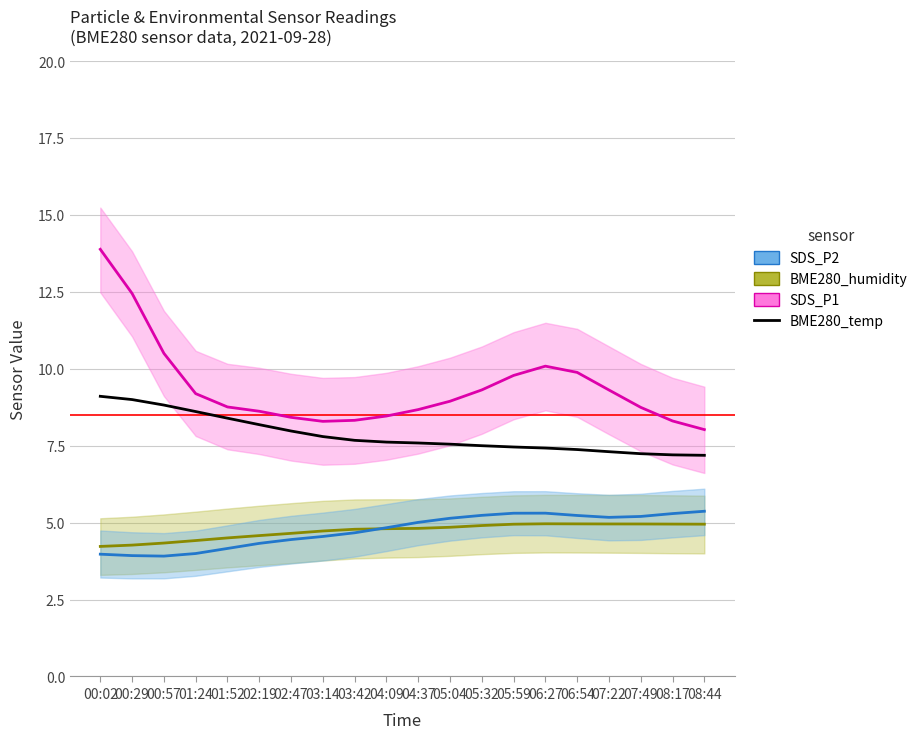

True or false: SDS_P1 and SDS_P2 intersect in this chart.

False